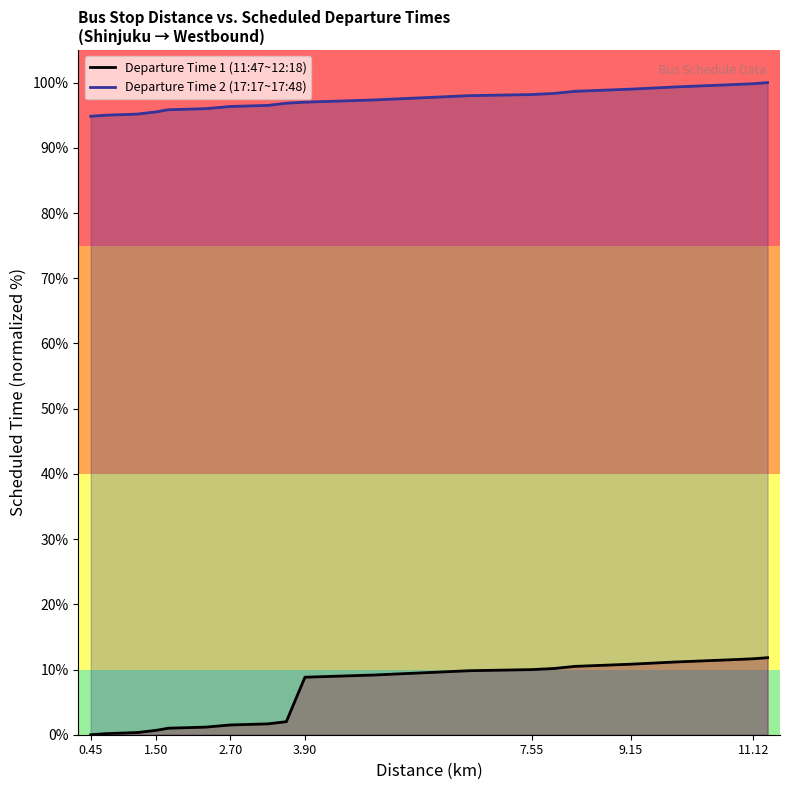

How many values in the Departure Time 2 (17:17~17:48) series are below 97?

9